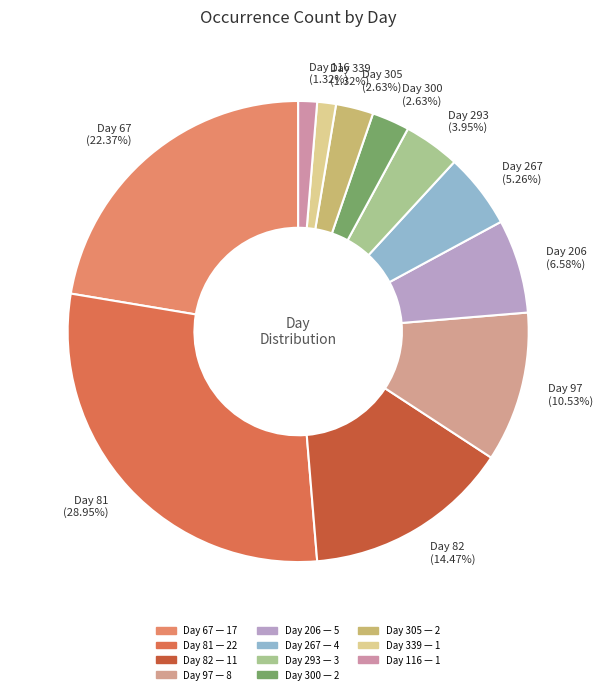

What is the ratio of the value at Day 97 (10.53%) to the value at Day 116 (1.32%)?

8.0